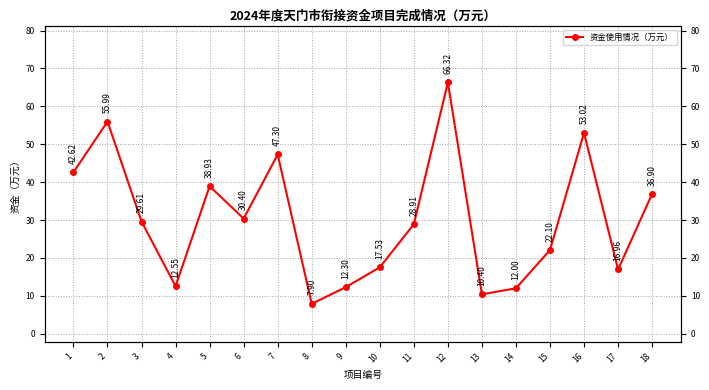

How many lines are shown in the chart?

1